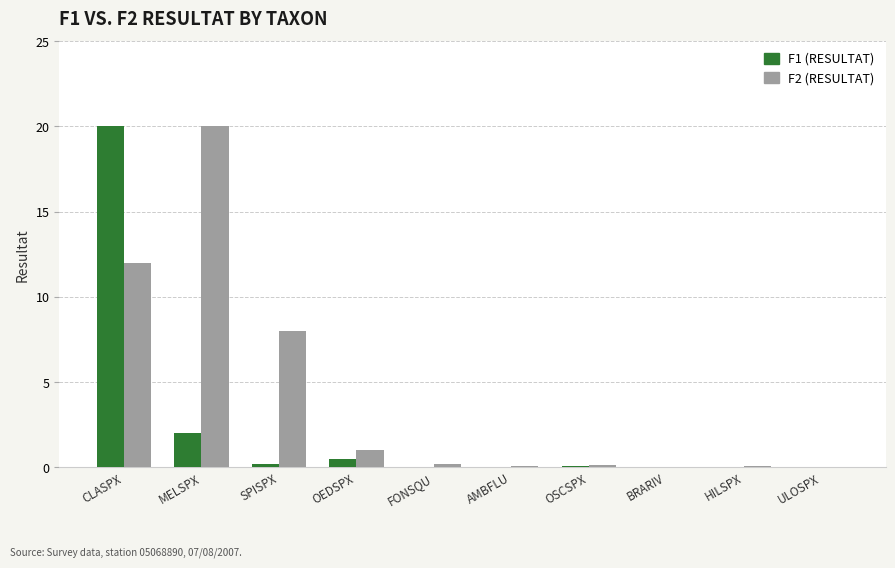

The F1 (RESULTAT) series shows 0.0 at BRARIV. True or false?

True